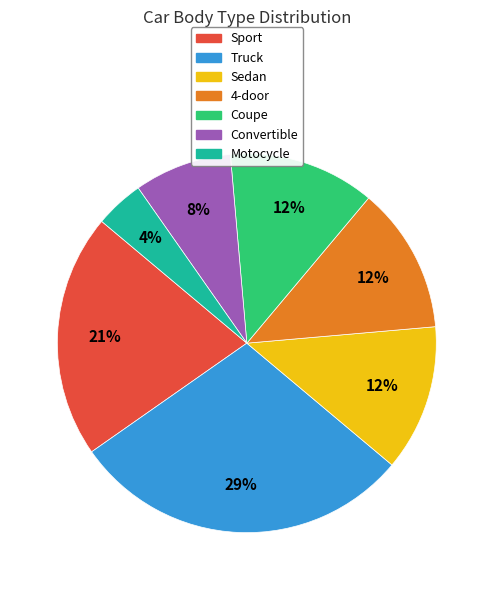

Do 4-door and Sport together represent more than half of the pie?

No